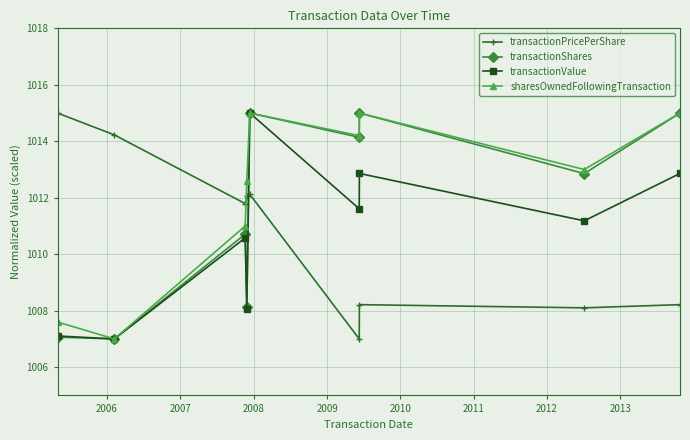

True or false: transactionValue and transactionPricePerShare intersect in this chart.

True